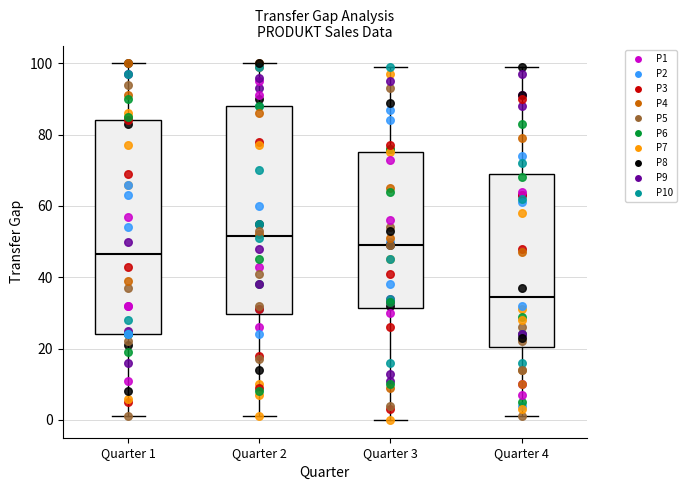

Which box's median line is the lowest?

Quarter 4